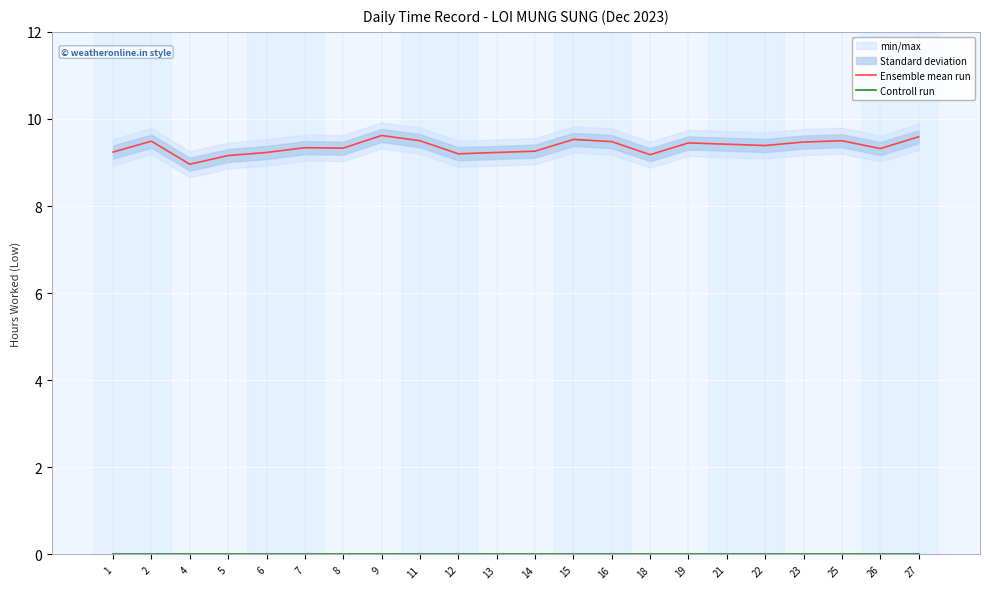

The Ensemble mean run series shows 9.2 at 5. True or false?

True